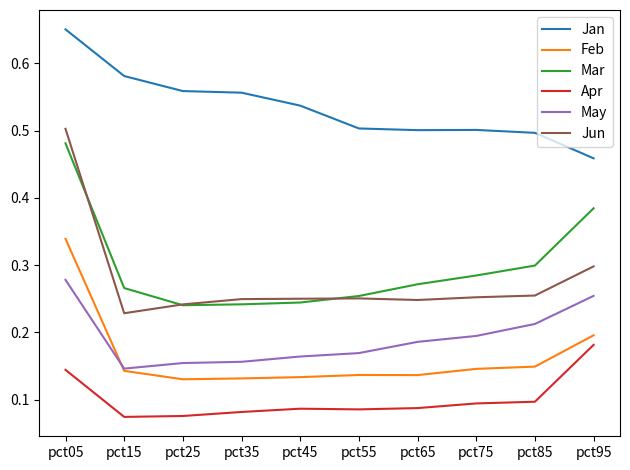

At which category does the chart reach its peak across all series?

pct05